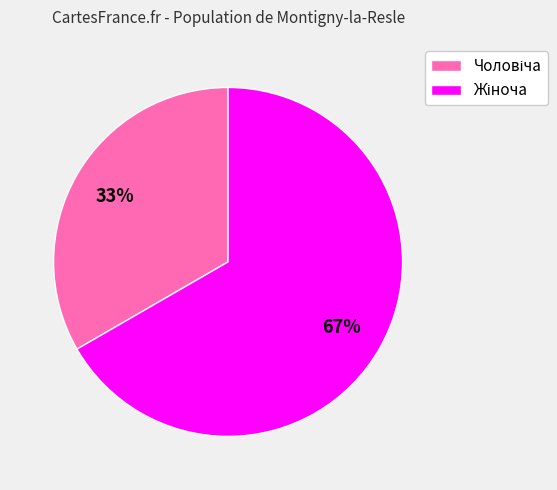

To the nearest percent, what is the average slice percentage?

50%